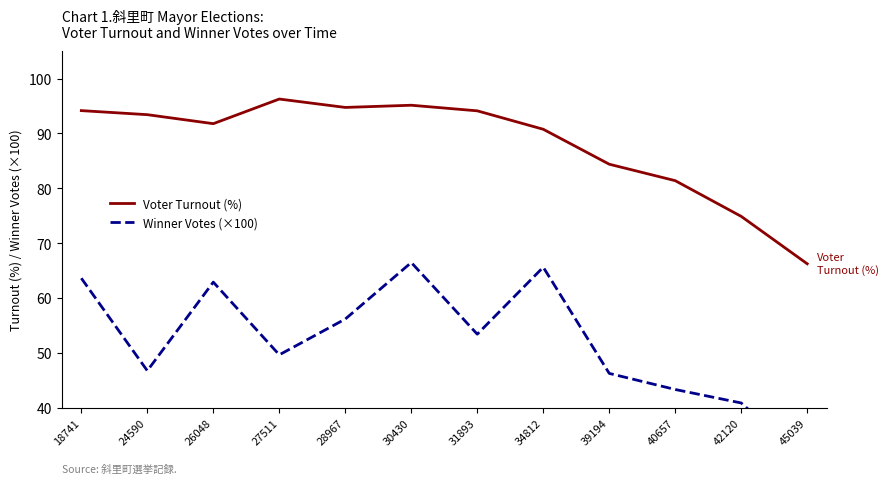

Is this an area chart (filled region under the line)?

No